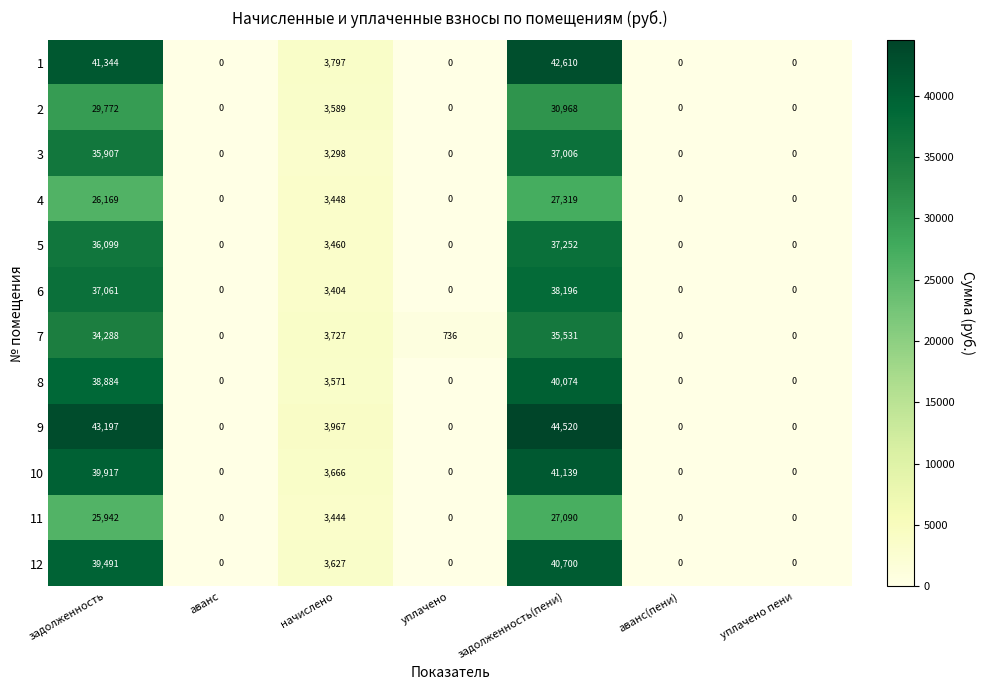

At which category is the sum across all series the highest?

задолженность(пени)